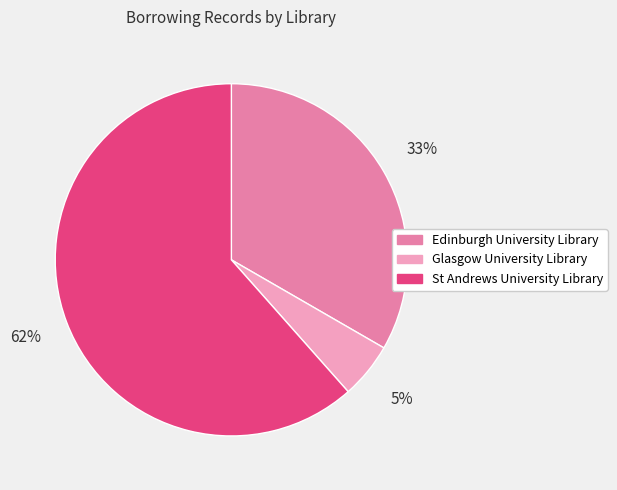

To the nearest percent, what is the combined percentage of Glasgow University Library and Edinburgh University Library?

38%